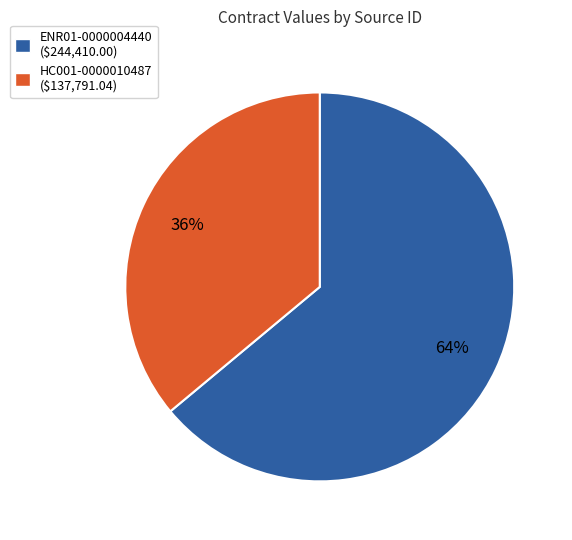

Does ENR01-0000004440 ($244,410.00) account for over 50% of the chart?

Yes